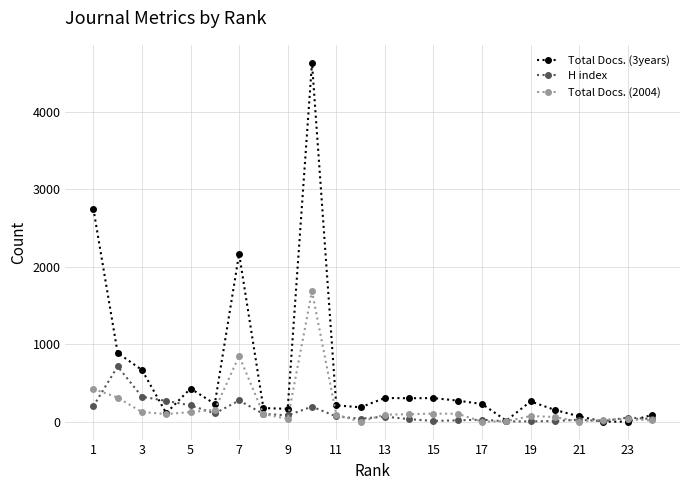

Which series has the widest spread of values?

Total Docs. (3years)